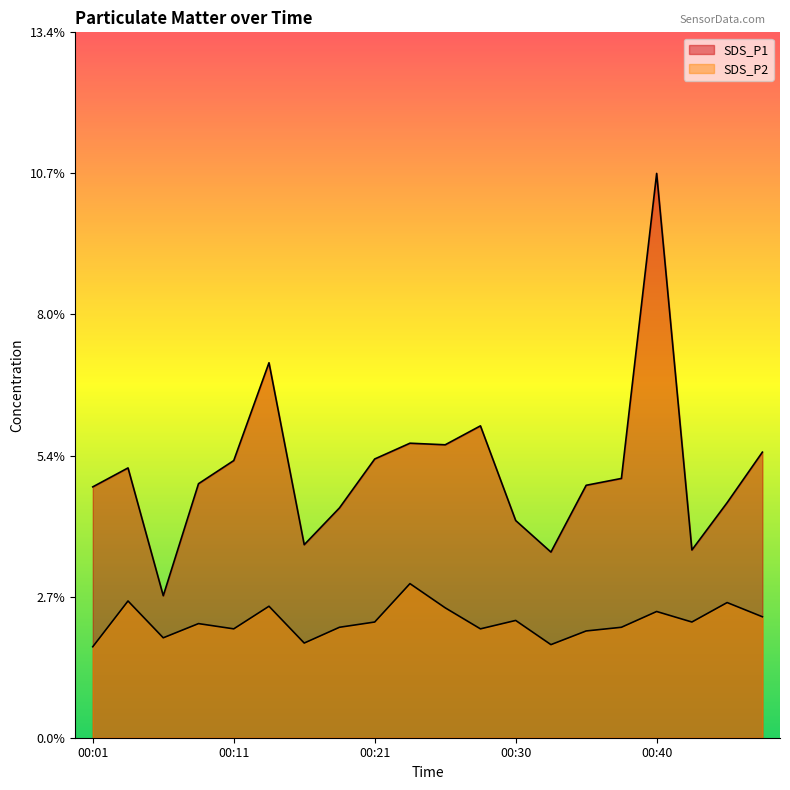

True or false: SDS_P1 and SDS_P2 cross at least once.

False